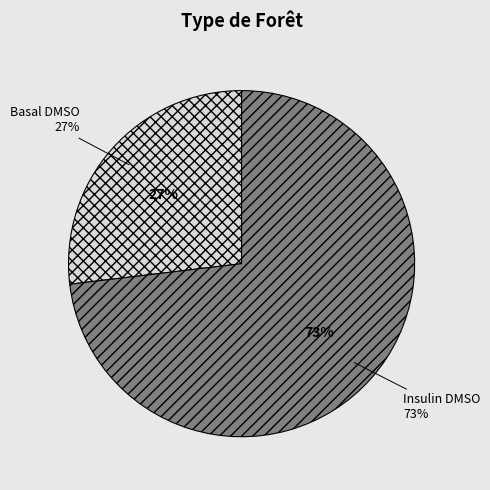

The Insulin DMSO slice represents 73% of the pie. True or false?

True